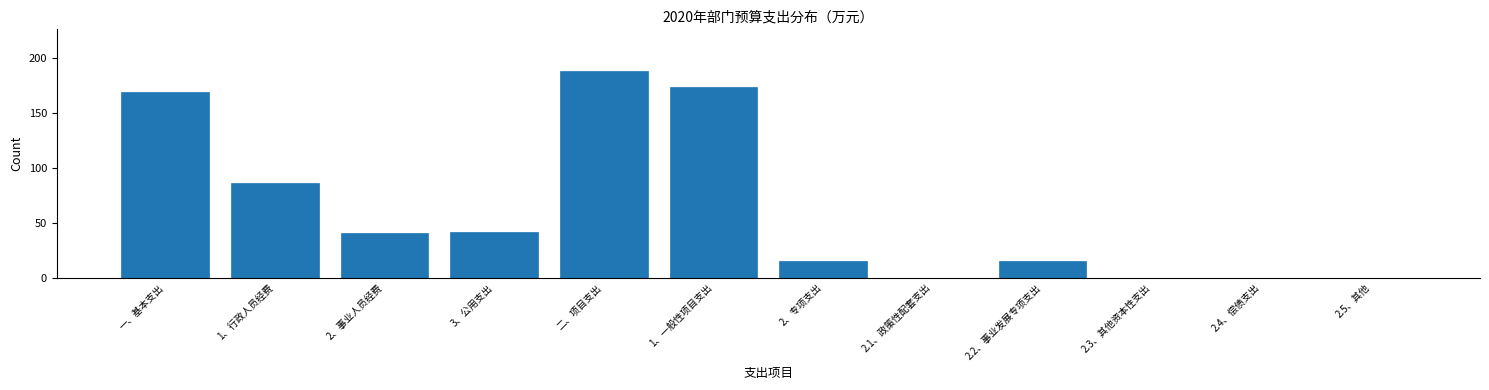

Which label corresponds to the largest value in the chart?

二、项目支出